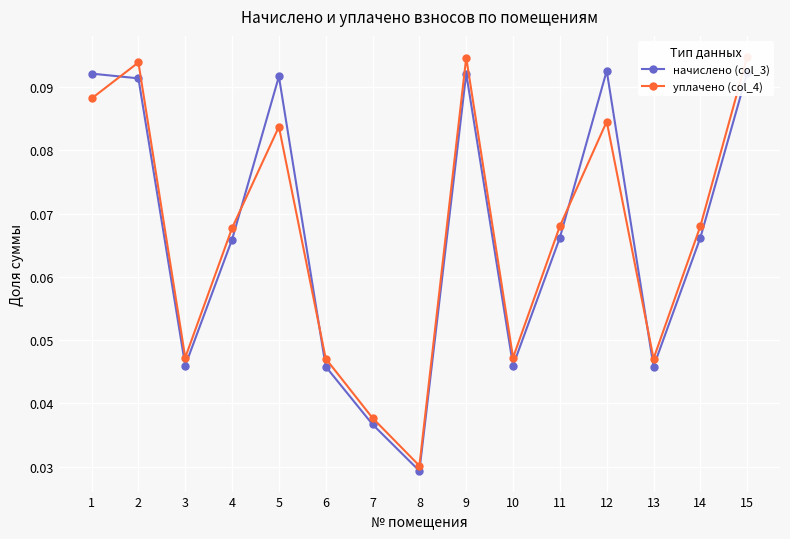

What is the value of the начислено (col_3) point at the 11th from the left?

0.1